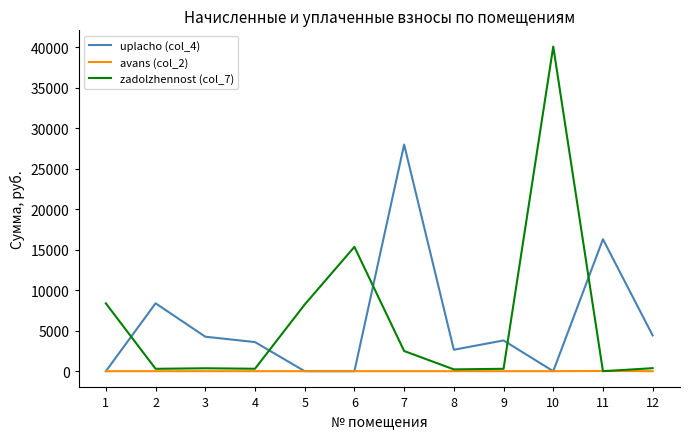

At which category is the sum across all series the highest?

10